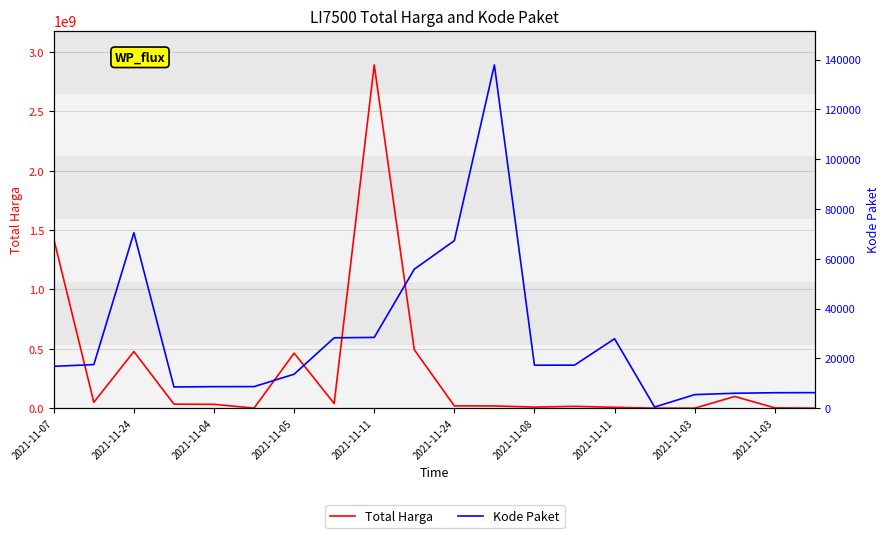

Which category has the highest value in the Kode Paket series?

11